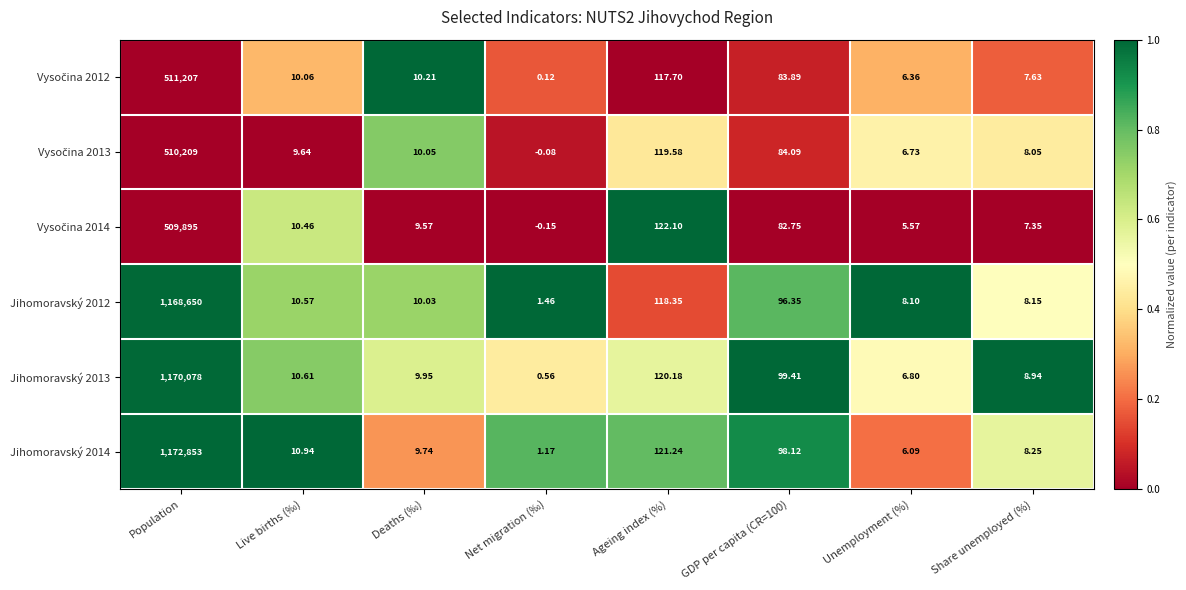

Is the value of Jihomoravský 2012 at Ageing index (%) greater than the value of Jihomoravský 2013 at Deaths (‰)?

Yes